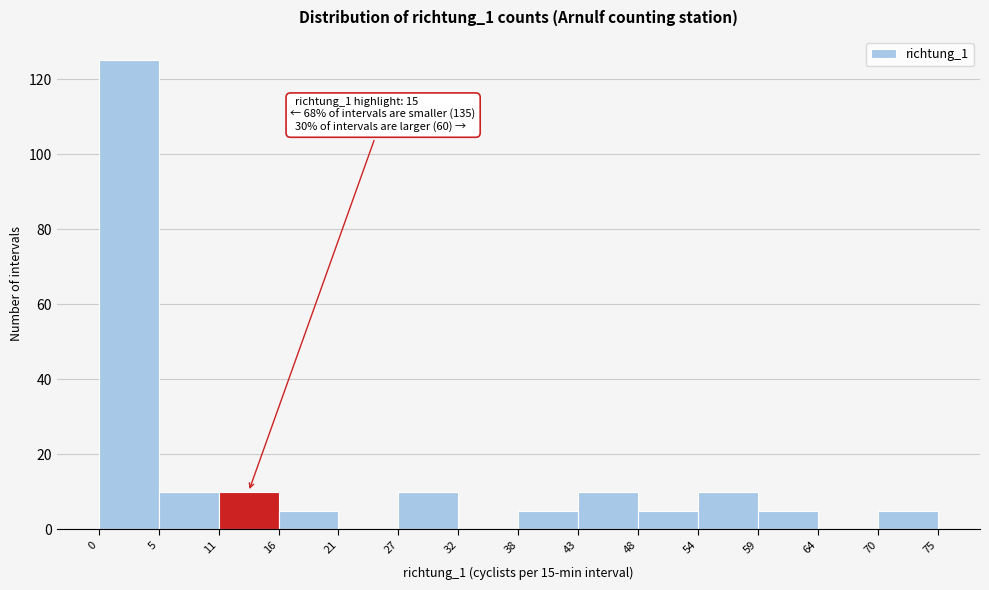

Which range on the x-axis has the tallest bar?

0 to 5